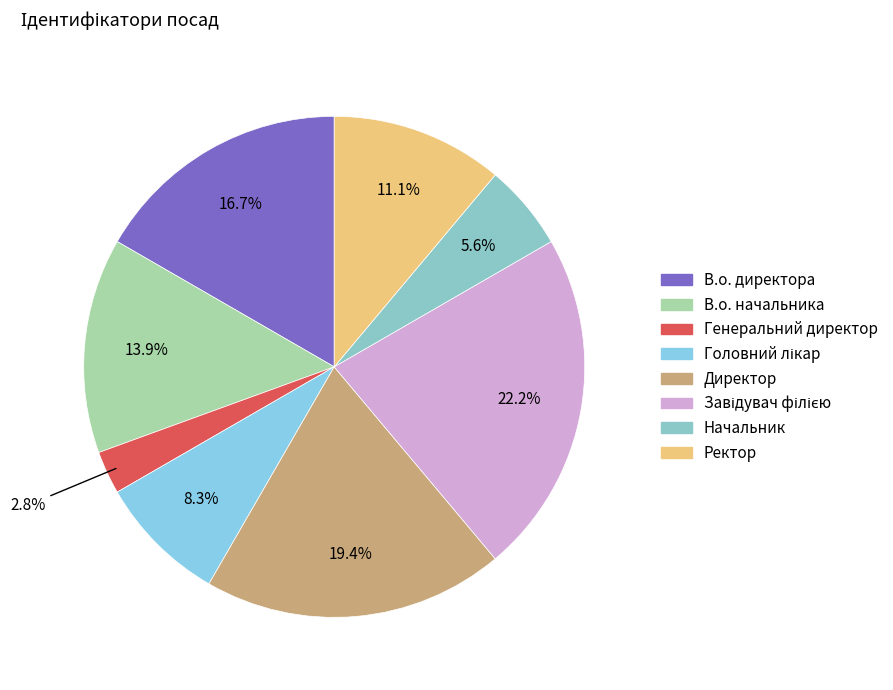

To the nearest percent, what is the difference between the largest and smallest slice percentages?

19%